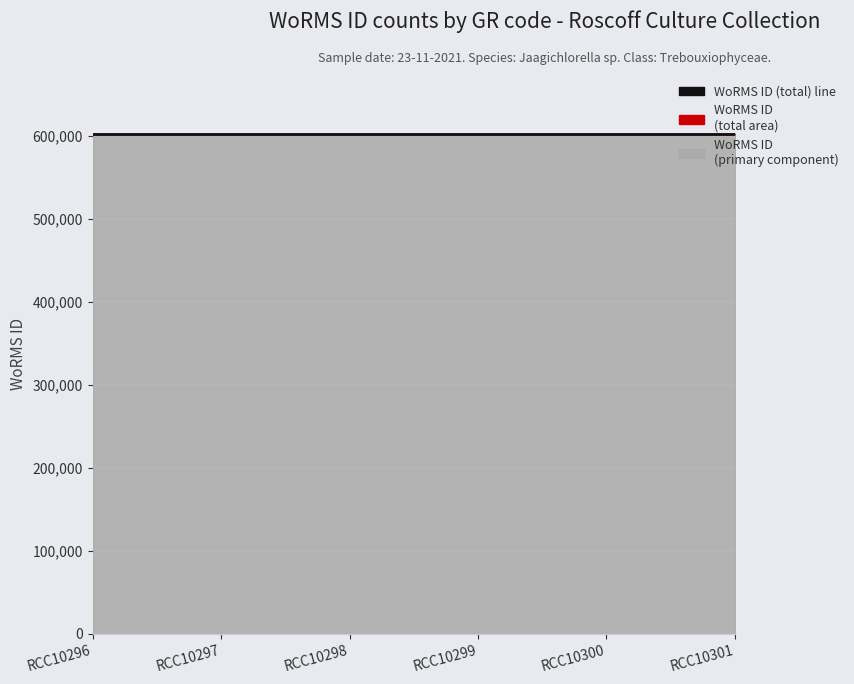

Rank the categories by WoRMS ID (total) value from lowest to highest.

RCC10296, RCC10297, RCC10298, RCC10299, RCC10300, RCC10301